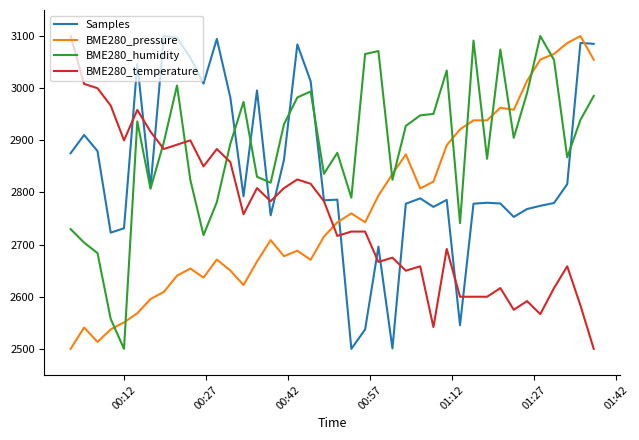

What is the minimum value for BME280_pressure?

2500.0